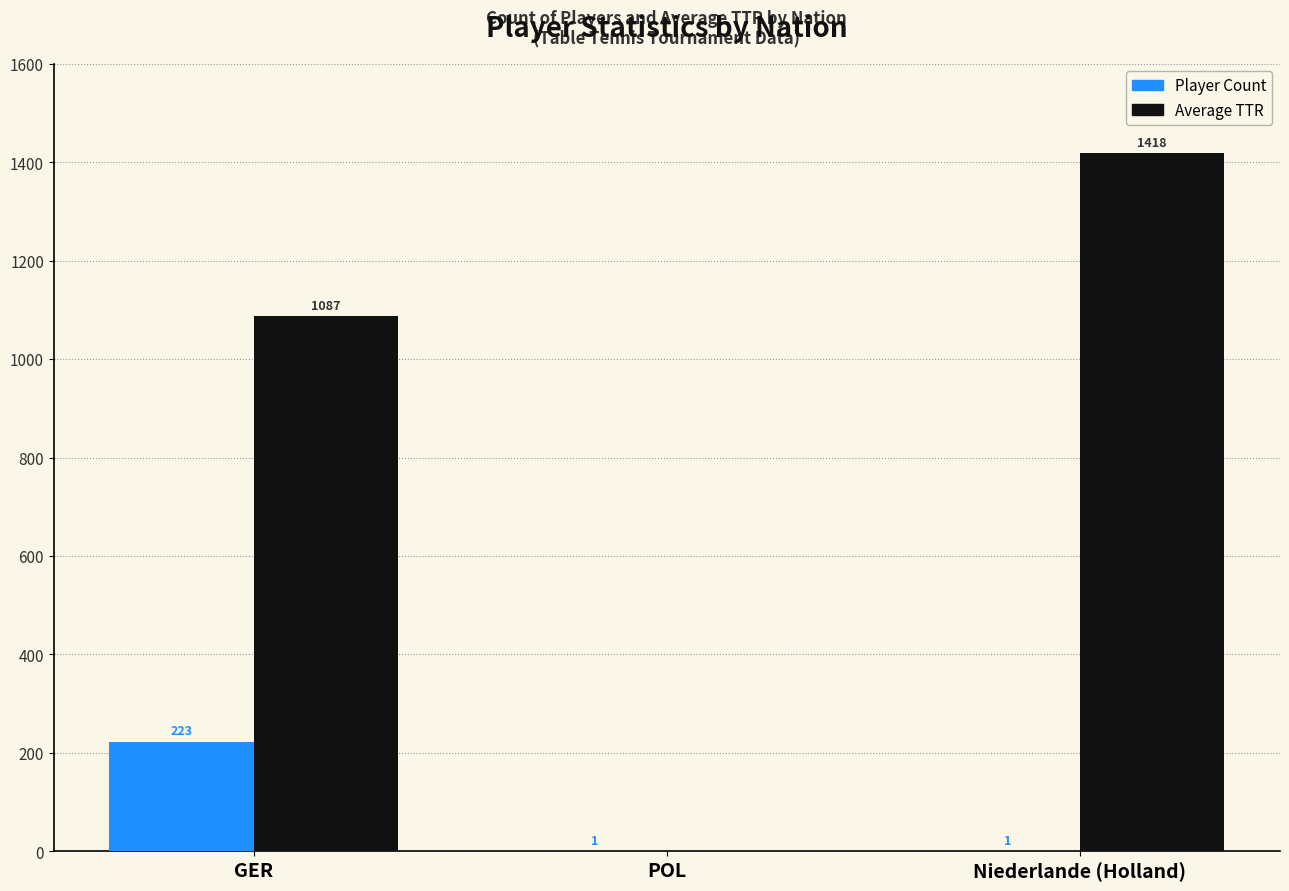

Reading right to left, extract all data points from this chart.

Player Count: Niederlande (Holland)=1	POL=1	GER=223
Average TTR: Niederlande (Holland)=1418	POL=0	GER=1087